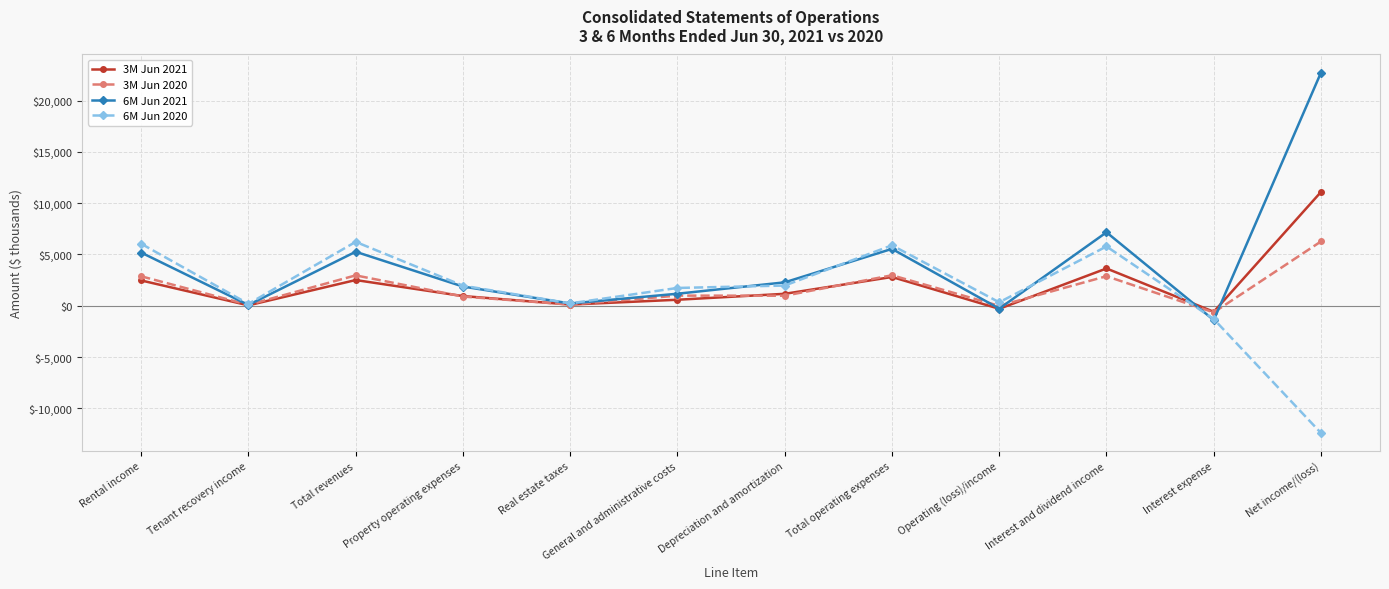

The 6M Jun 2021 series shows 77 at Tenant recovery income. True or false?

True